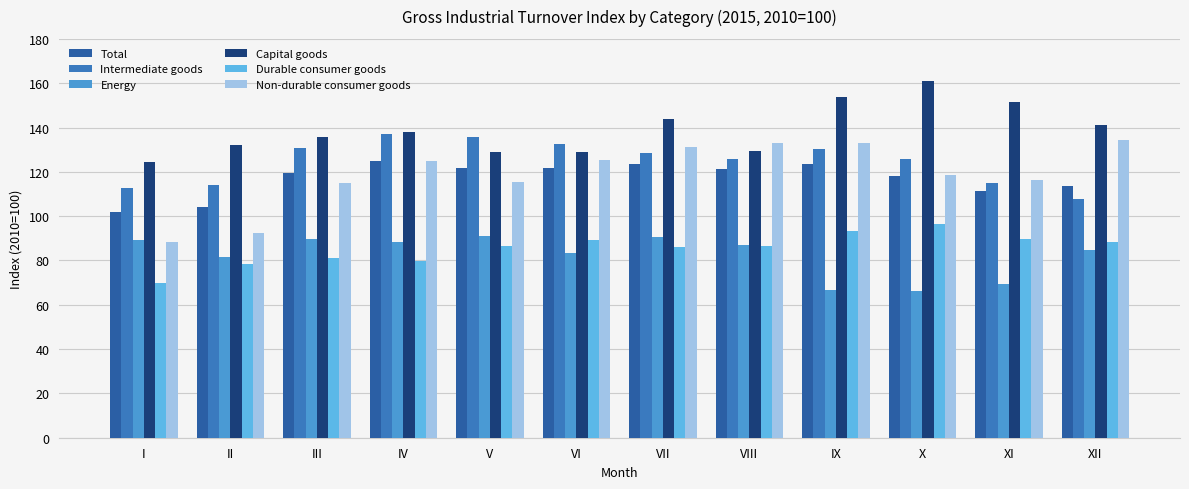

What is the total value across all series at VI?

681.1